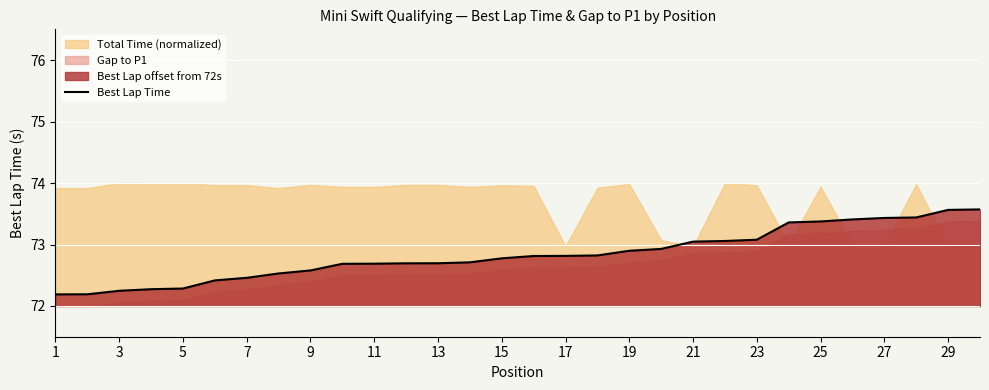

Where is the data nearest to the value 72?

1